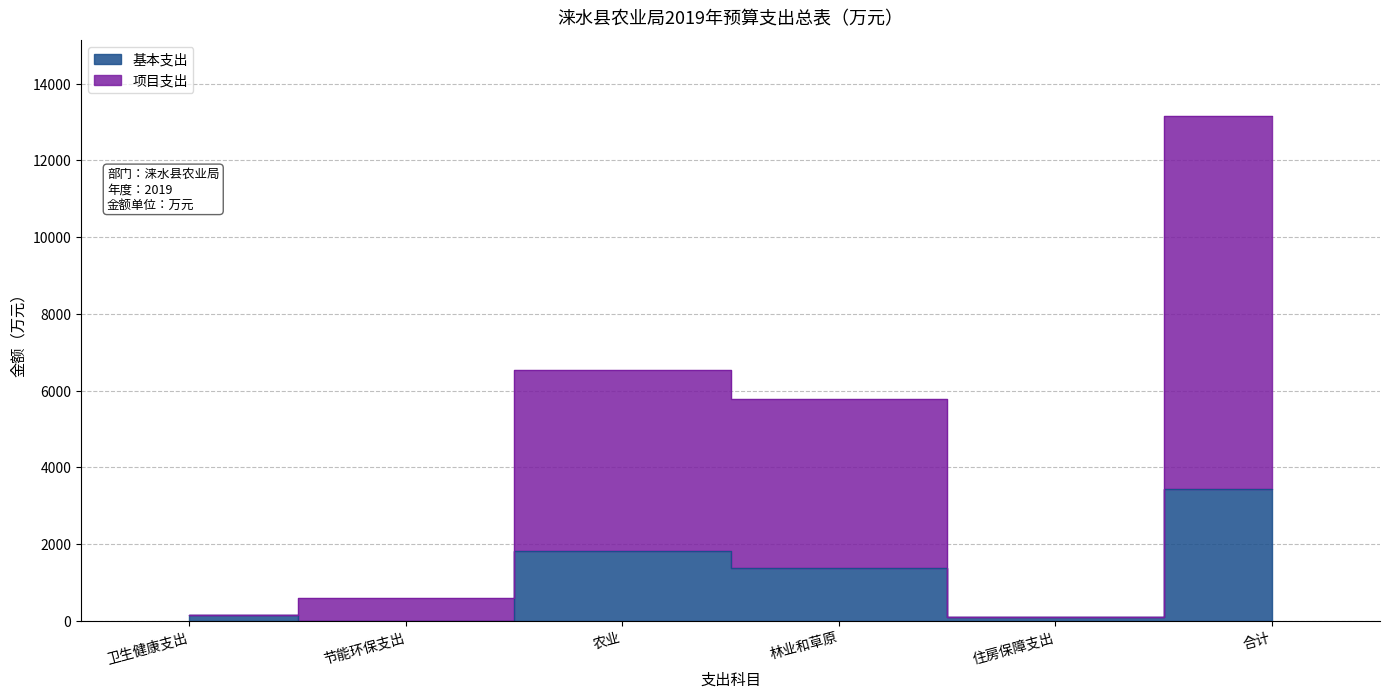

How many series are shown in this chart?

2